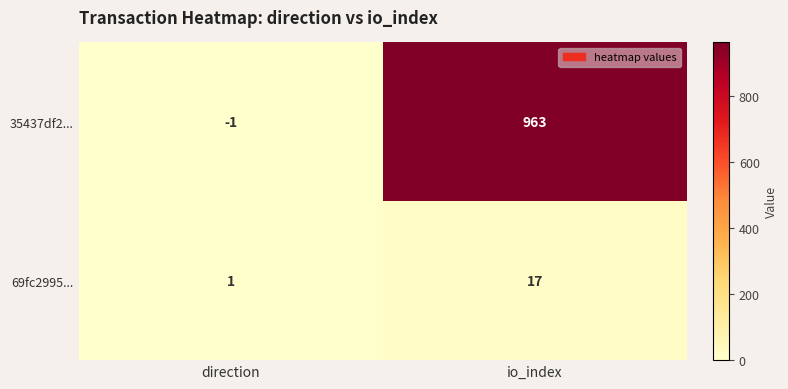

Where is 69fc2995... nearest to the value 9?

direction